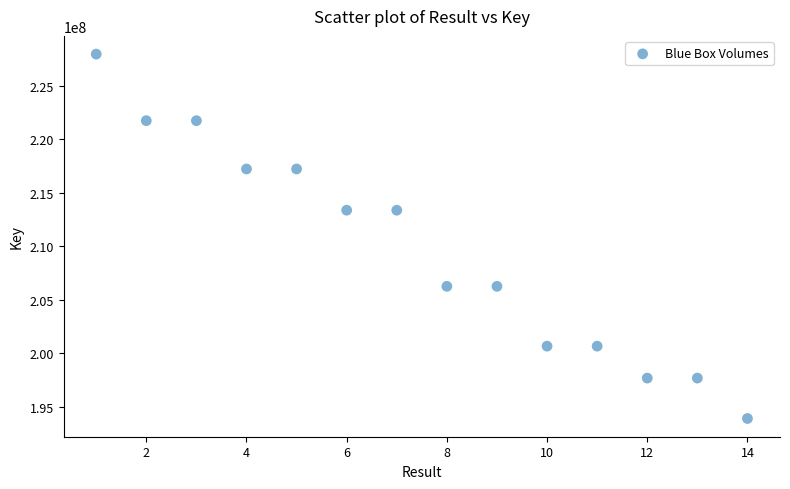

What is the range of Y values (max minus min)?

34058796